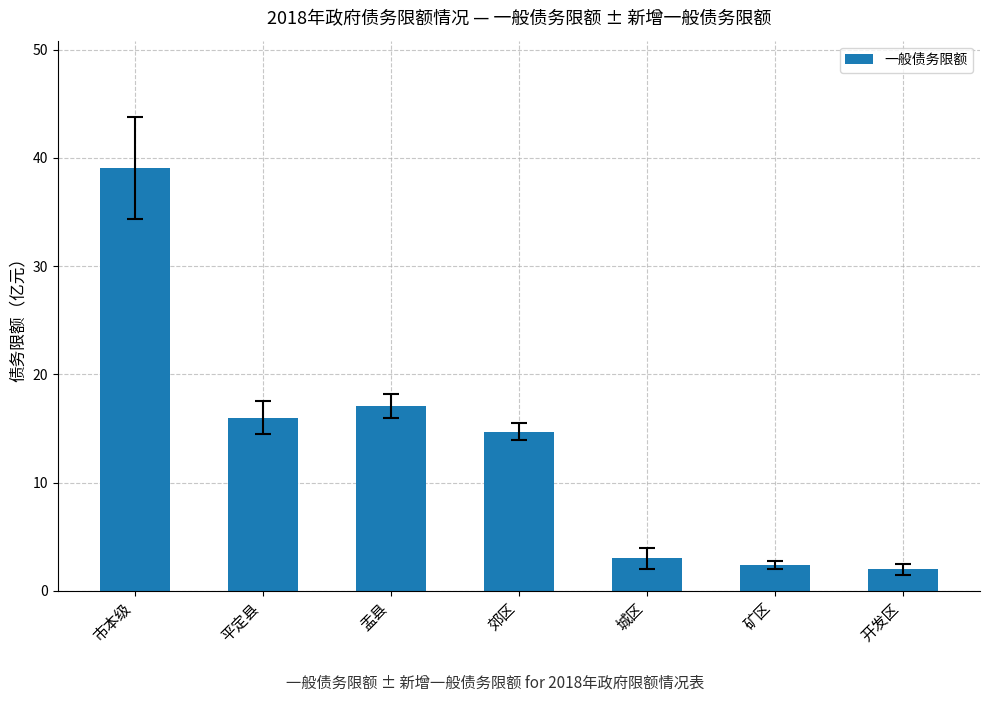

At which label is the value closest to 20?

盂县